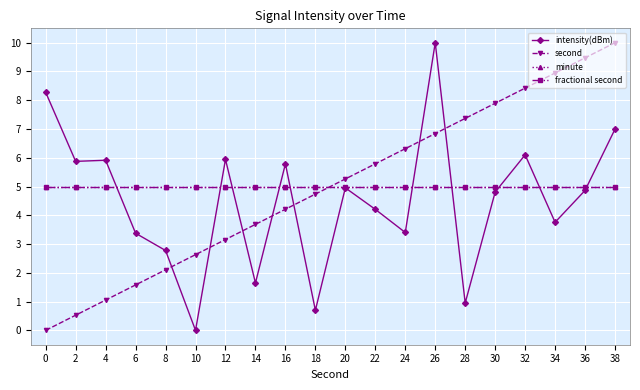

Where do second and minute first cross each other?

18 and 20